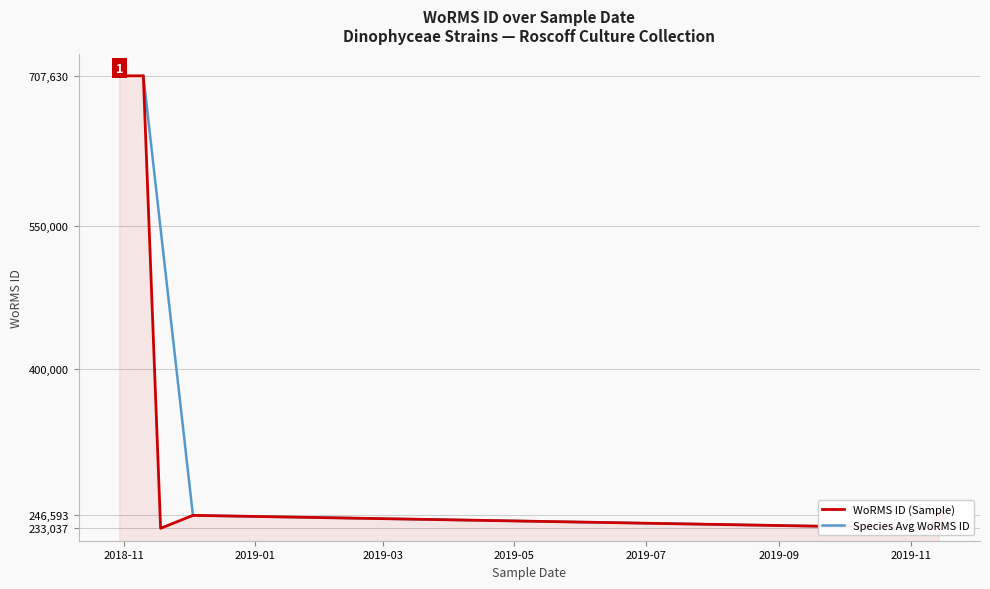

List the labels in order of value, smallest first.

14-11-2019, 18-11-2018, 03-12-2018, 30-10-2018, 10-11-2018